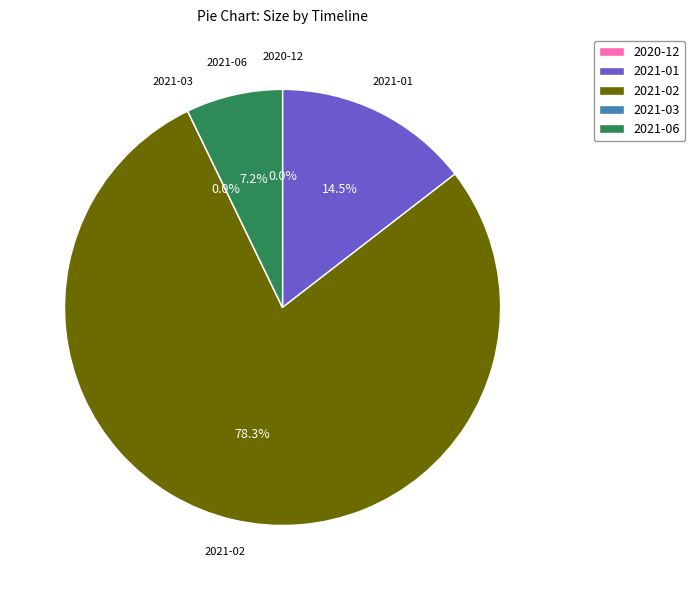

What percentage is the 2021-02 slice, to the nearest percent?

78%